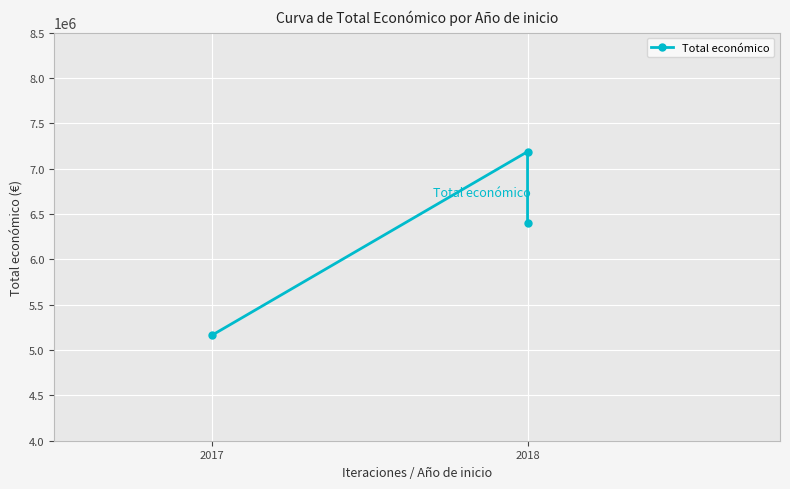

The value at 2018 is 3456365. True or false?

False